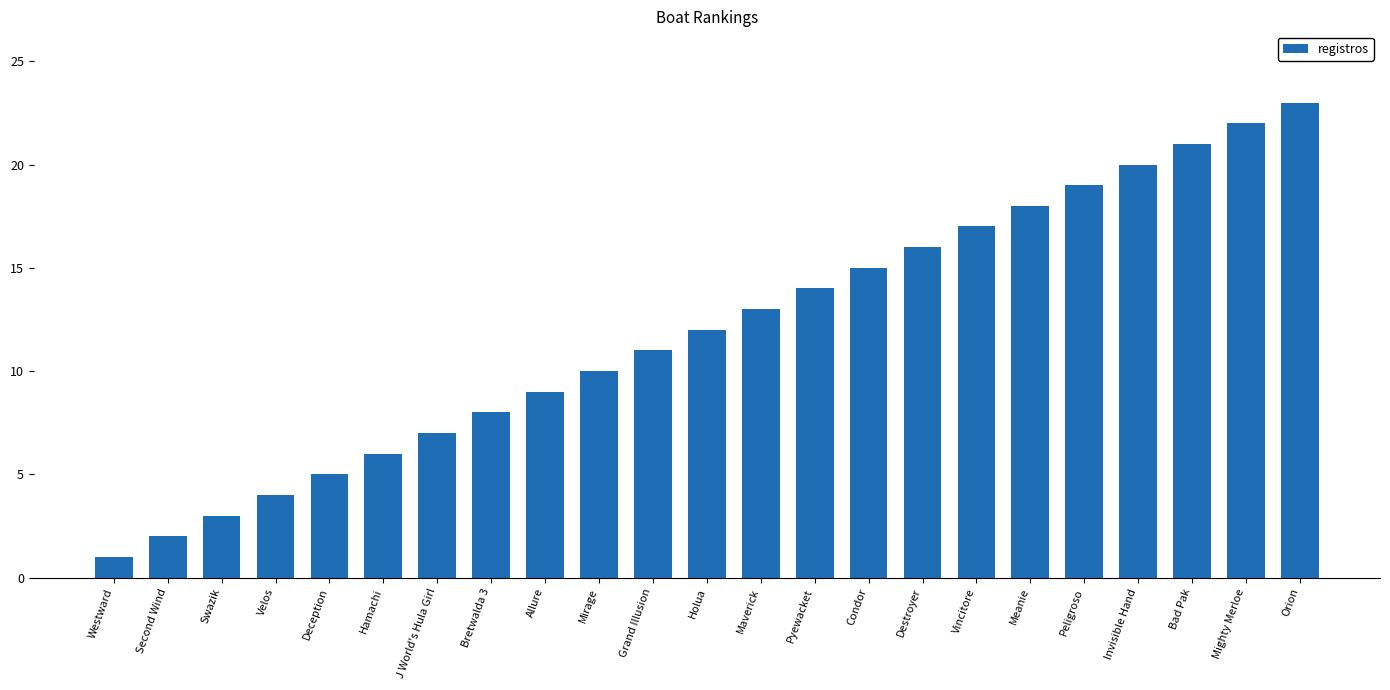

Reading left to right, list all the values displayed in this chart.

1	2	3	4	5	6	7	8	9	10	11	12	13	14	15	16	17	18	19	20	21	22	23